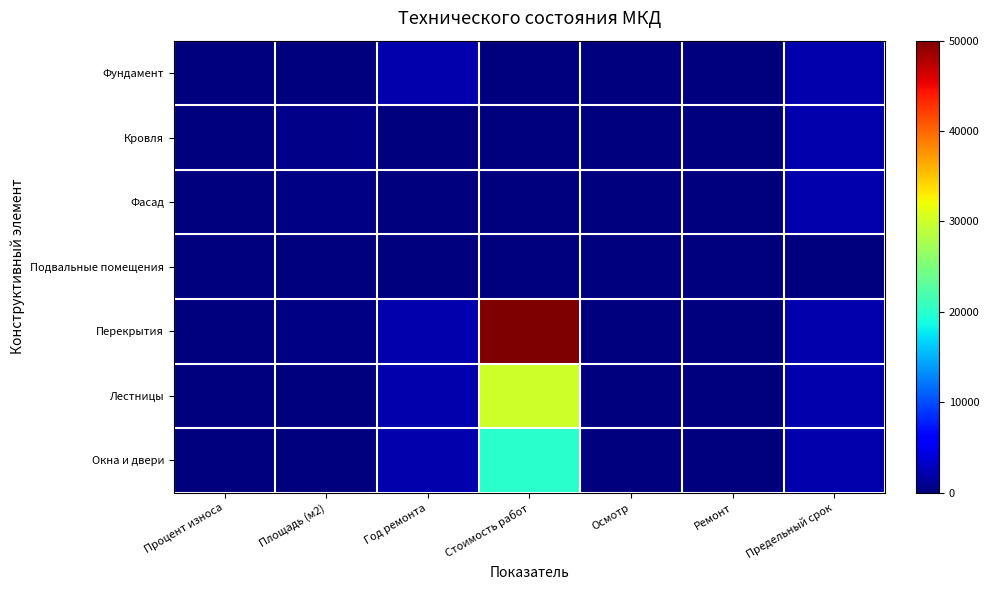

Rank the series at Год ремонта from lowest to highest value.

Кровля, Фасад, Подвальные помещения, Окна и двери, Лестницы, Перекрытия, Фундамент